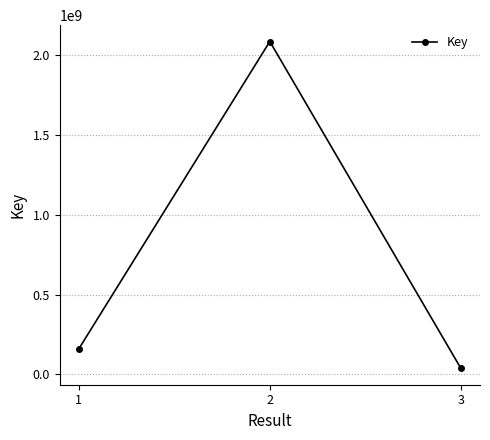

What is the value of the 1st point from the left?

159569413